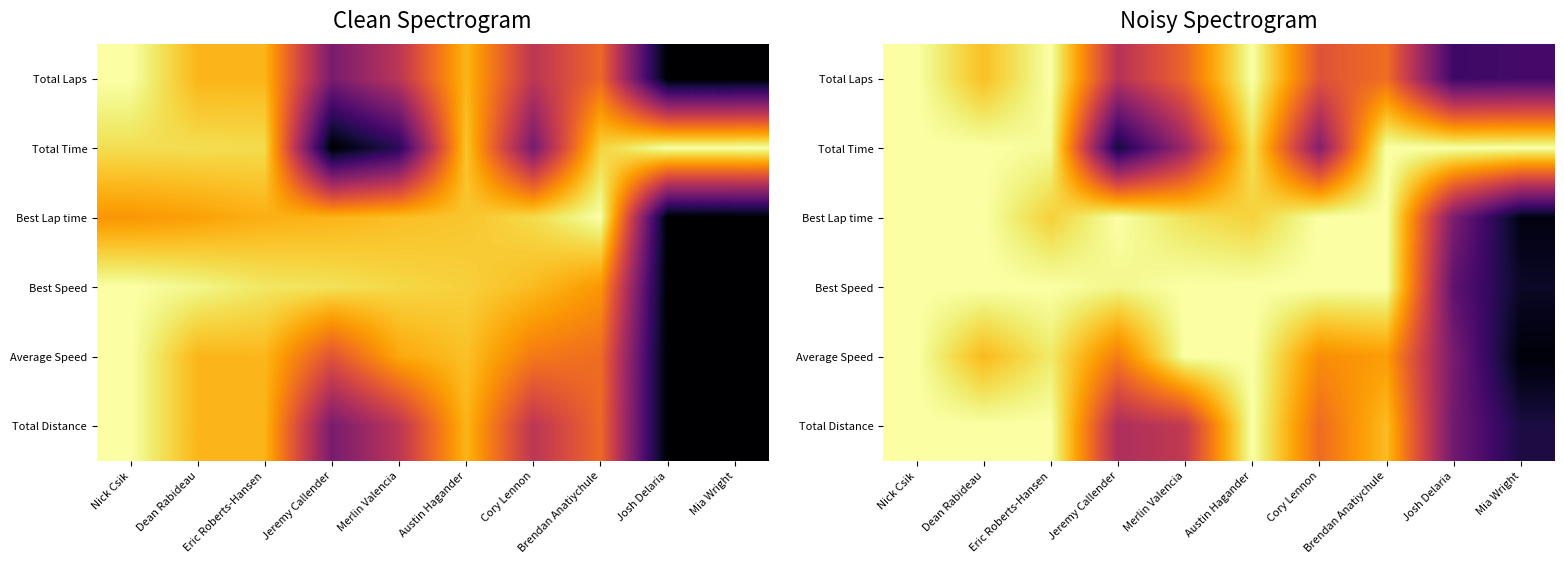

Is the value of Best Speed at Jeremy Callender greater than the value of Best Lap time at Cory Lennon?

No